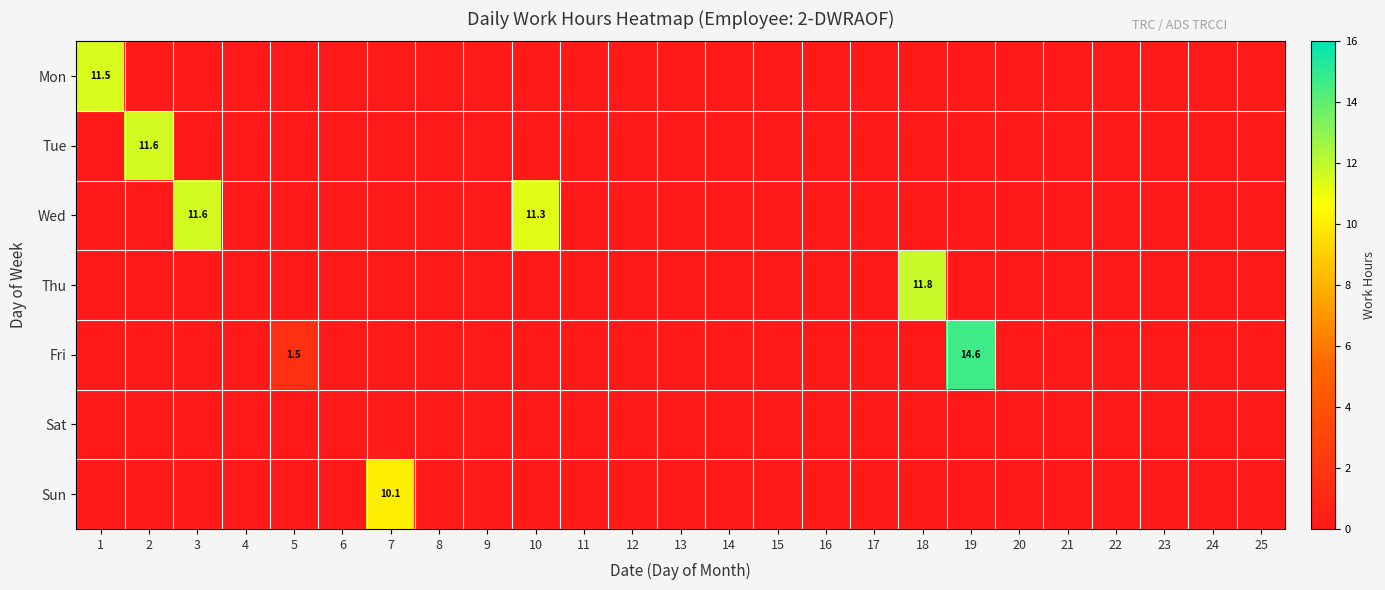

What is the highest value of the Fri series?

14.6